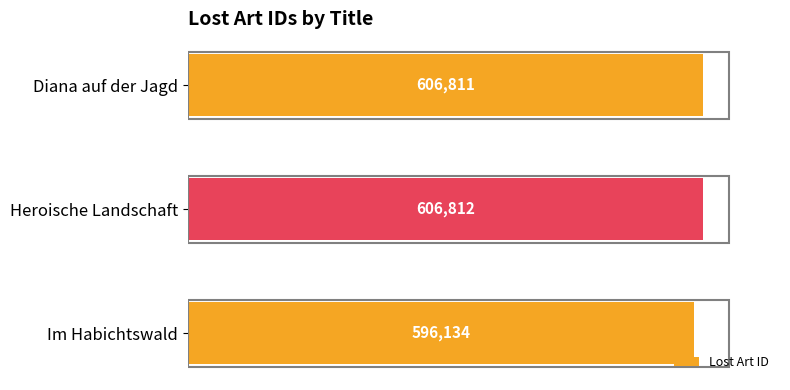

Between Heroische Landschaft and Im Habichtswald, which is larger?

Heroische Landschaft